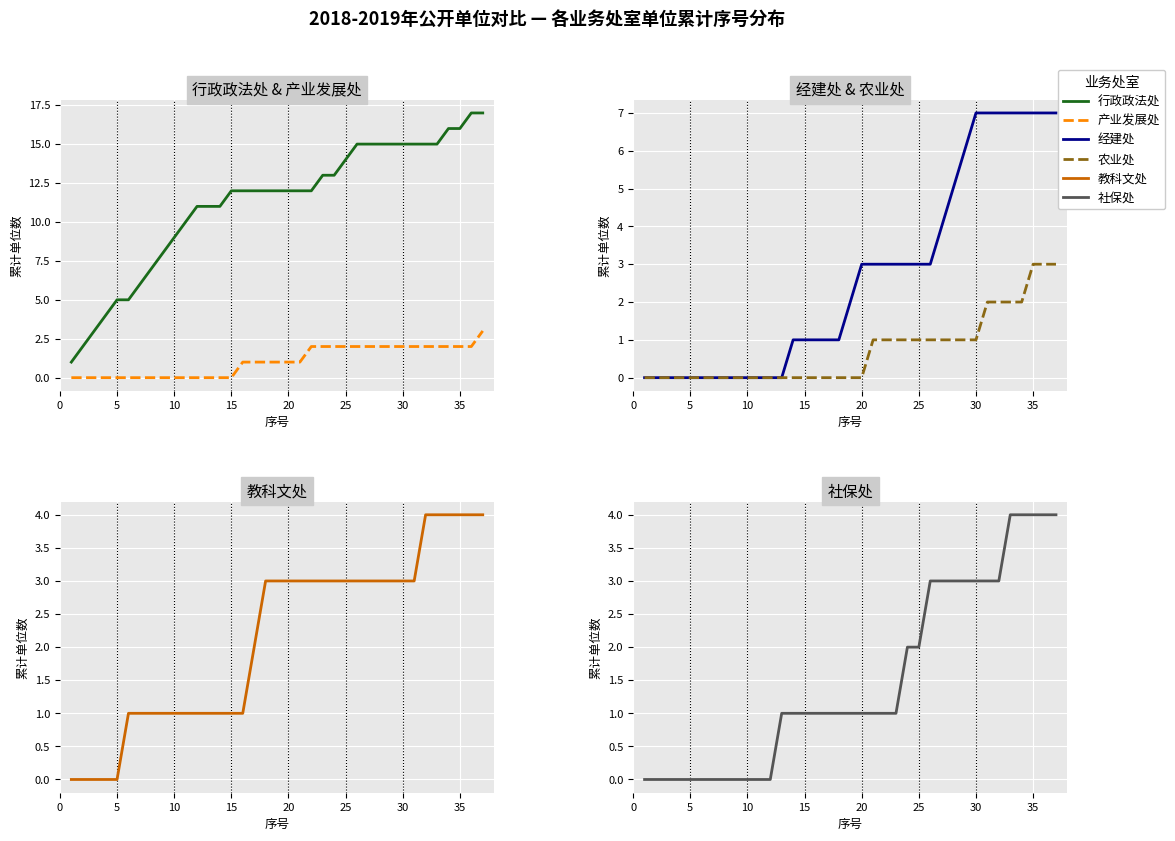

How many series are shown in this chart?

6